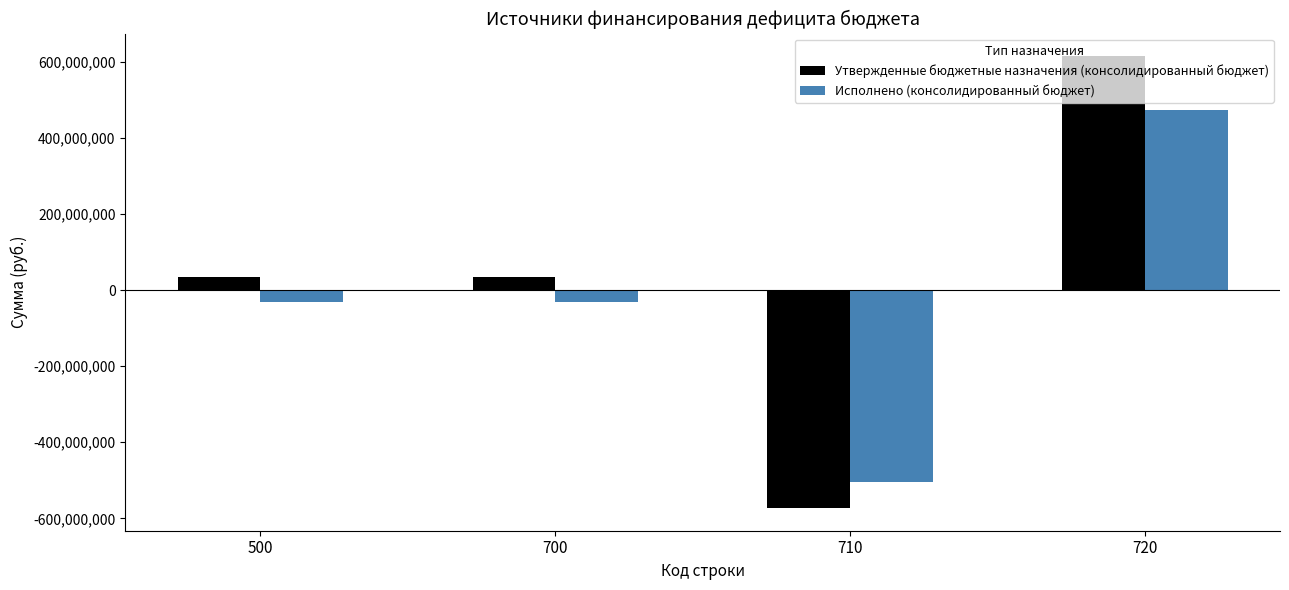

At which category is the sum across all series the highest?

720